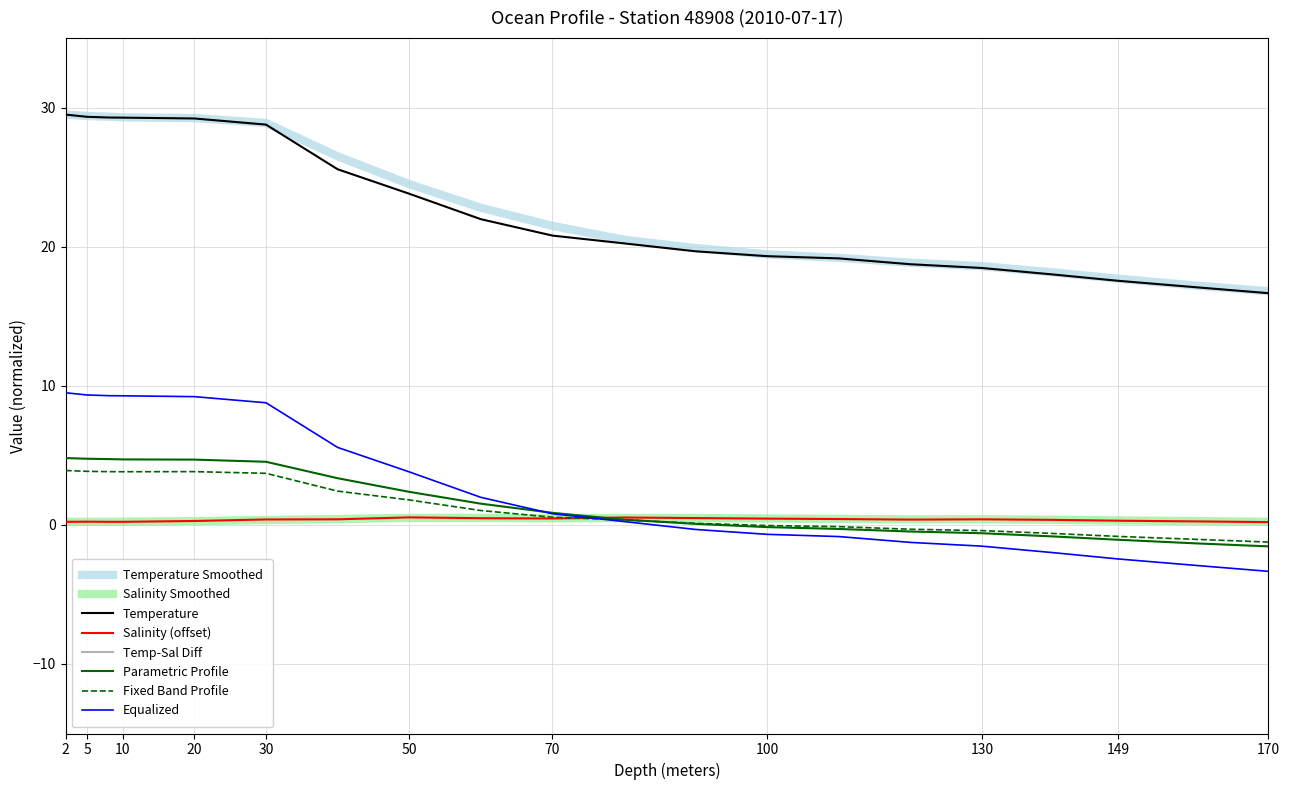

What value does the Salinity_smooth series have at 10.0?

0.2